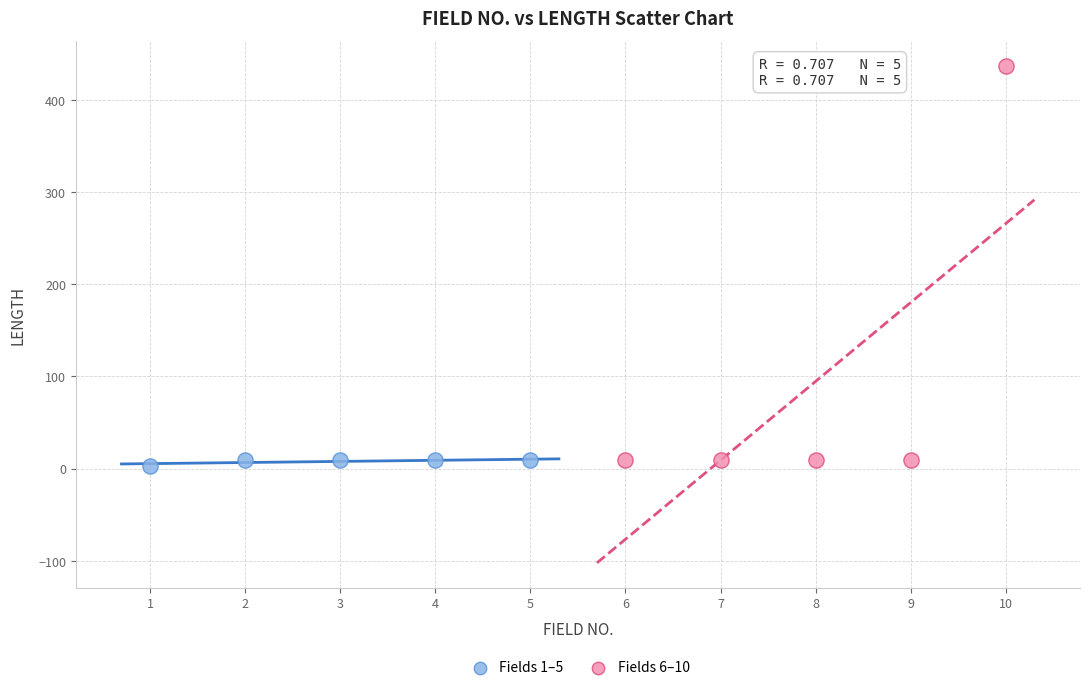

Which series contains the highest Y value?

Fields 6–10